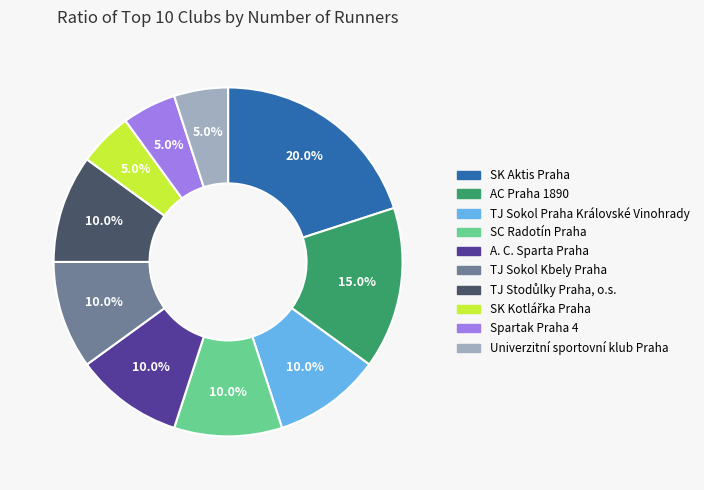

What percentage is the AC Praha 1890 slice, to the nearest percent?

15%